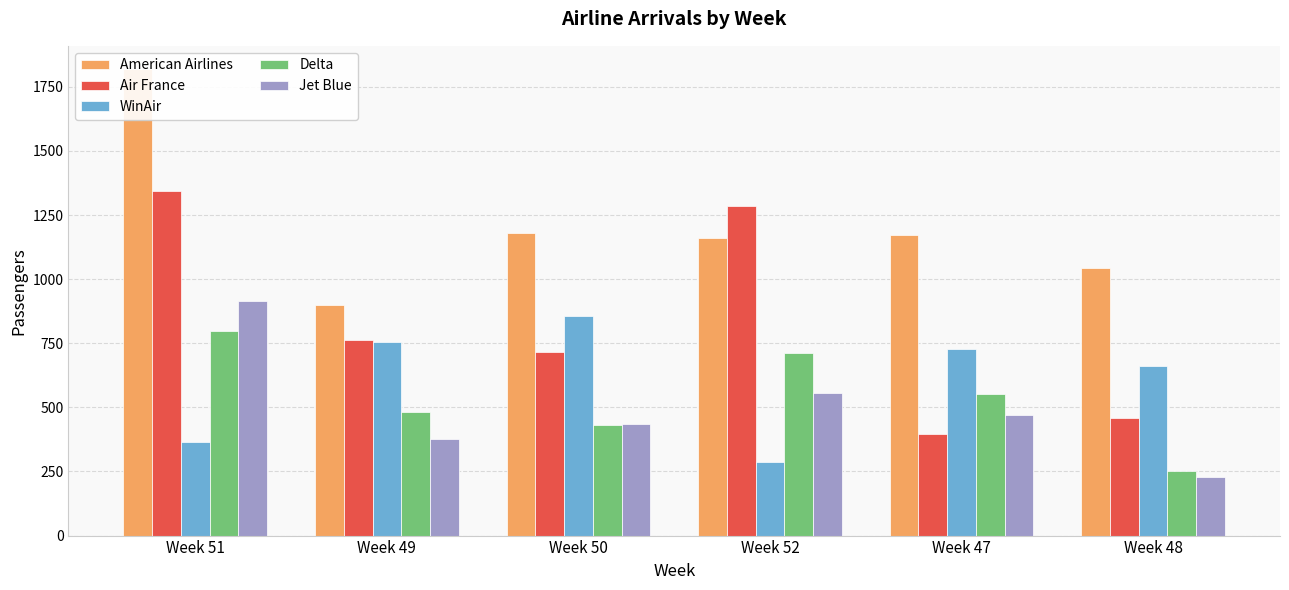

True or false: Delta has a value of 551 at Week 47.

True